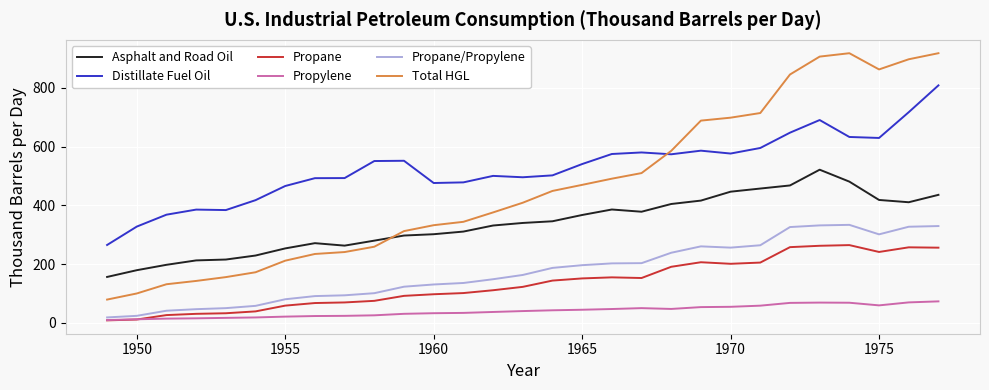

True or false: Propane and Asphalt and Road Oil intersect in this chart.

False